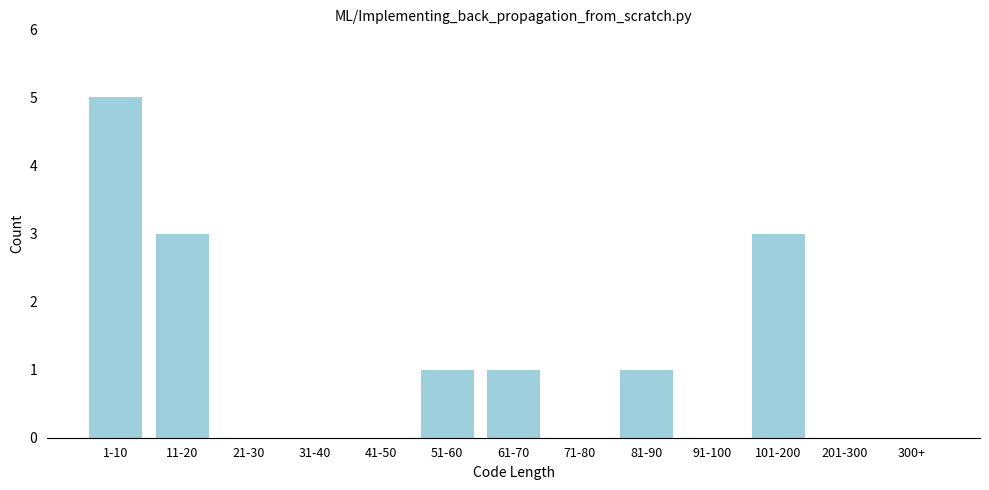

Reading left to right, list all the values displayed in this chart.

1-10=5	11-20=3	21-30=0	31-40=0	41-50=0	51-60=1	61-70=1	71-80=0	81-90=1	91-100=0	101-200=3	201-300=0	300+=0